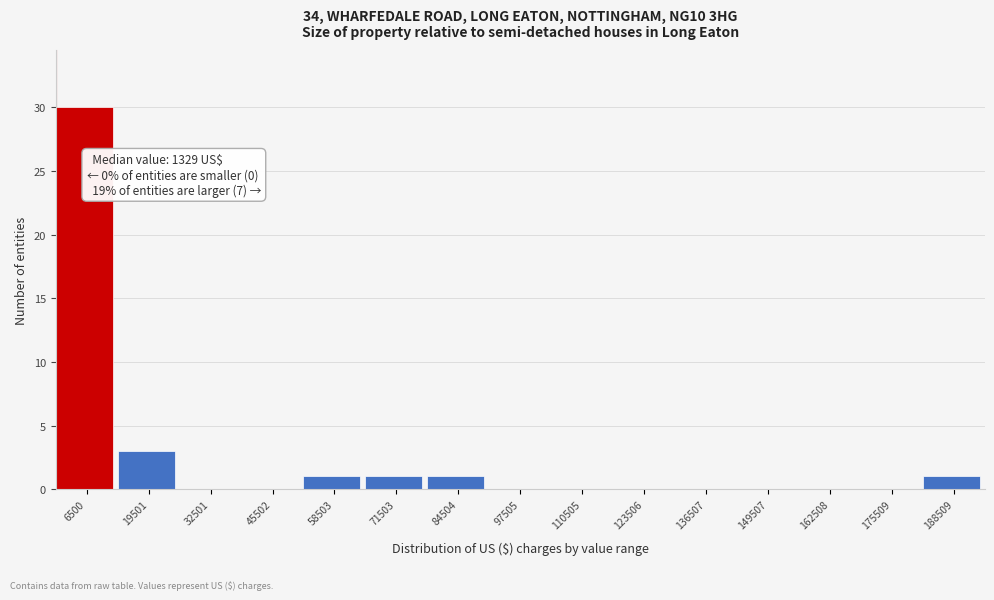

Over which range of the x-axis is the bar tallest?

0 to 14000